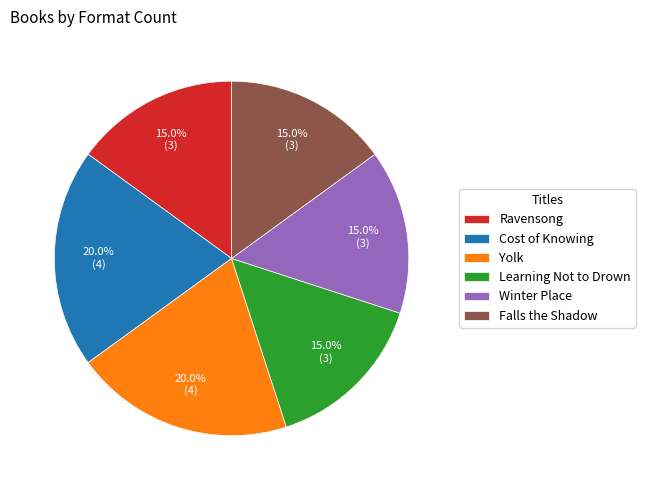

Which has a higher value, Yolk or Falls the Shadow?

Yolk